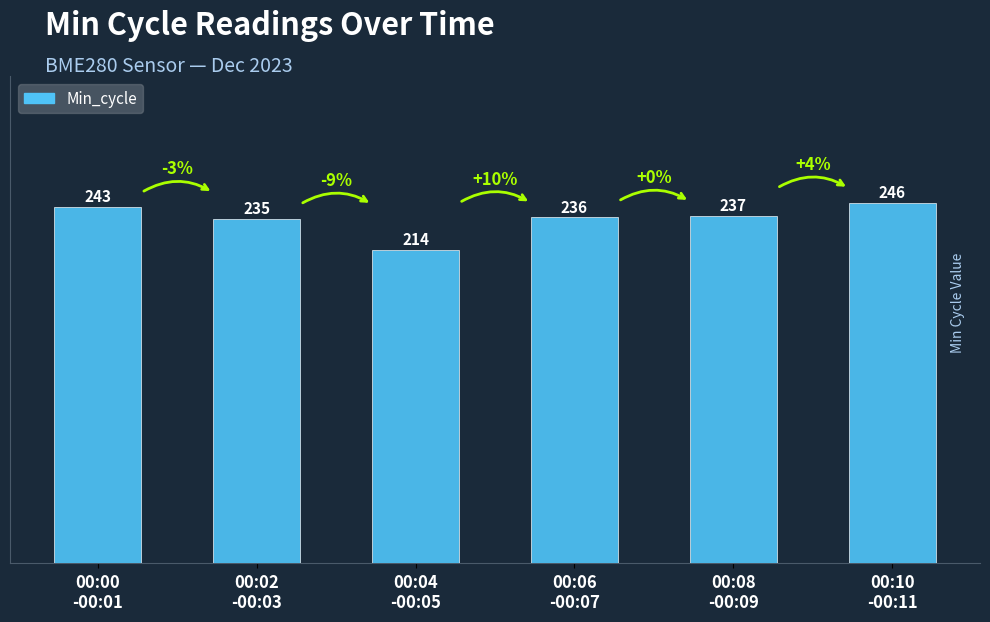

How many series are shown in this chart?

1